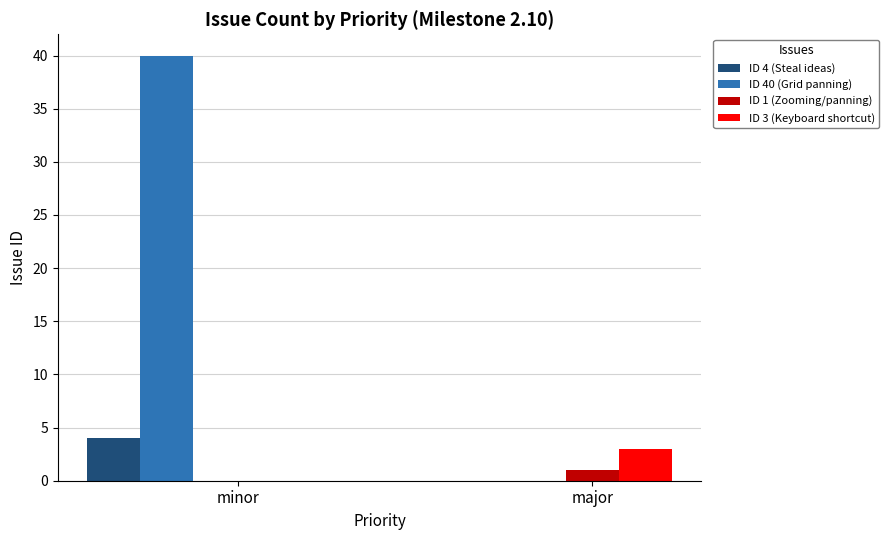

Does the chart contain any negative values?

No